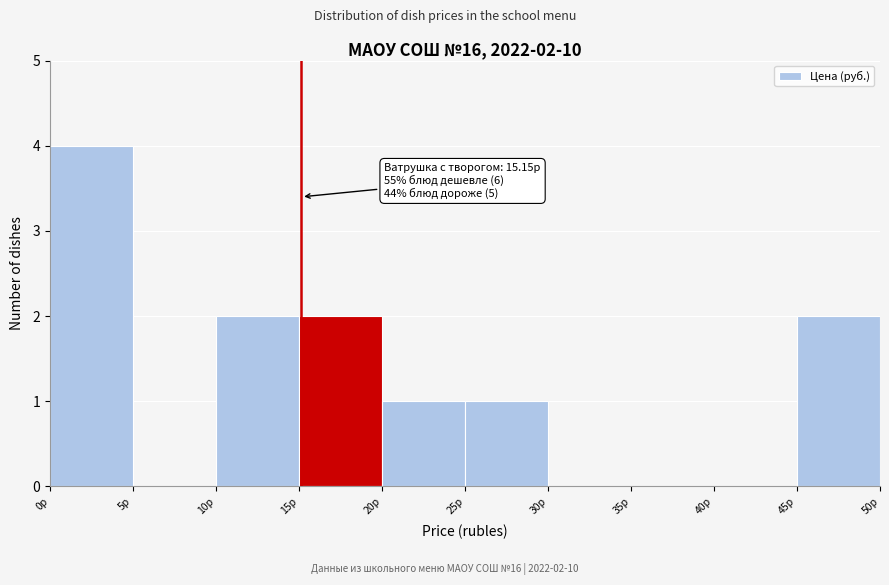

Which range on the x-axis has the tallest bar?

0 to 5